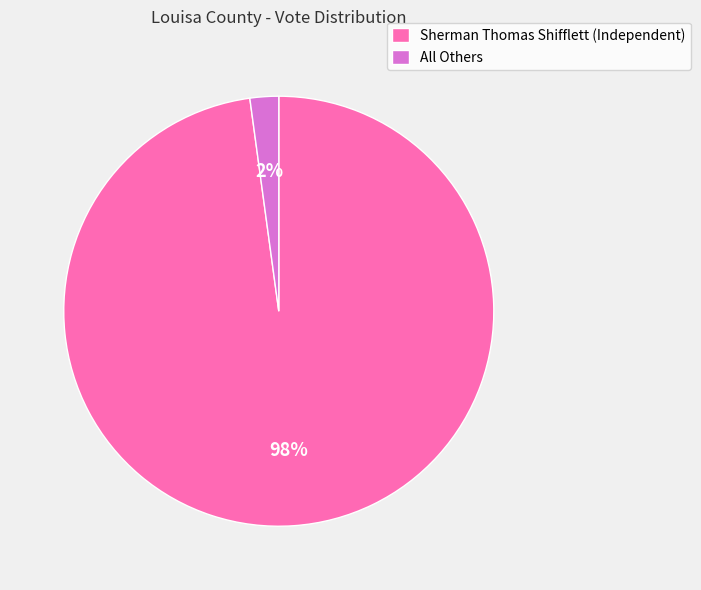

Which slice is the smallest?

All Others